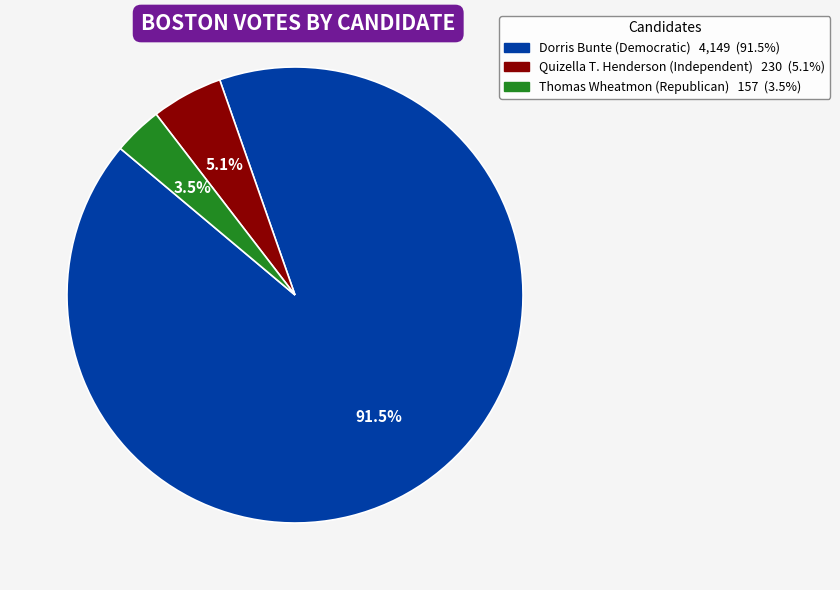

To the nearest percent, what is the combined percentage of Dorris Bunte (Democratic) and Quizella T. Henderson (Independent)?

97%